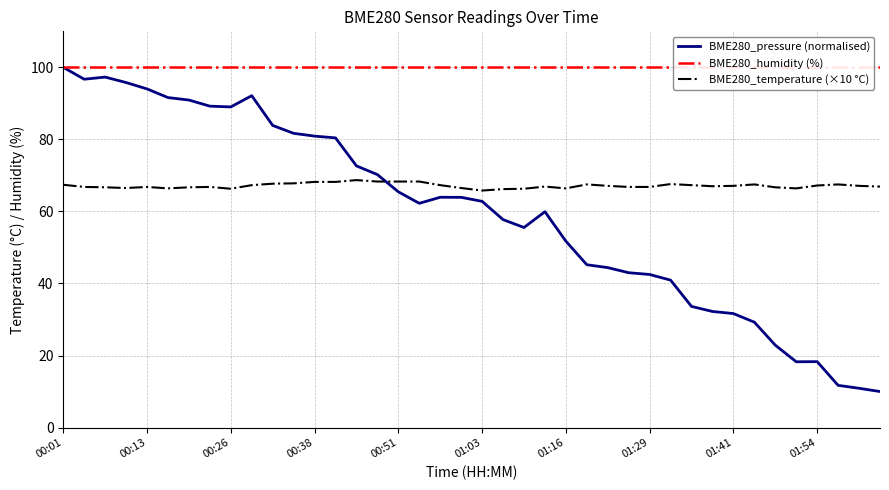

At which label does BME280_temperature (×10 °C) first exceed 67?

00:01